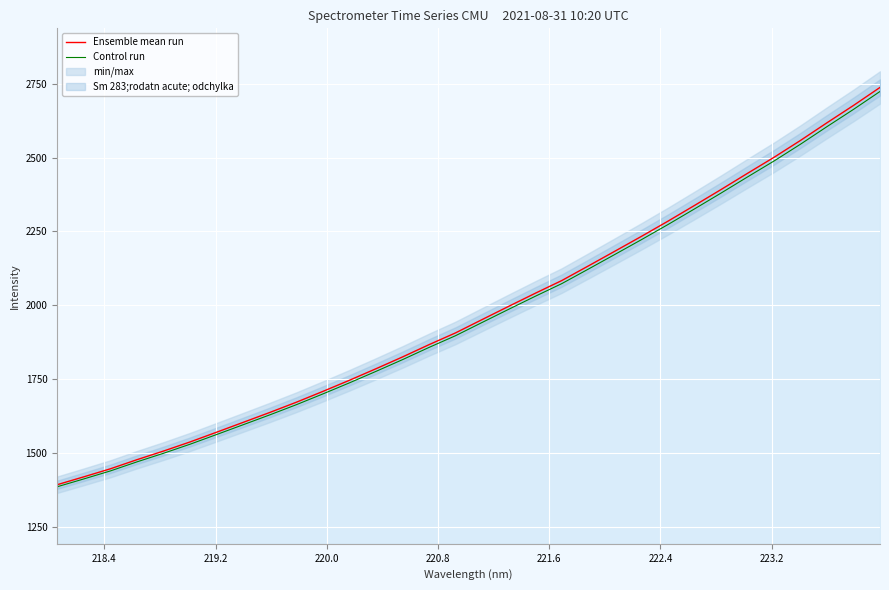

How many data points does each series have?

32